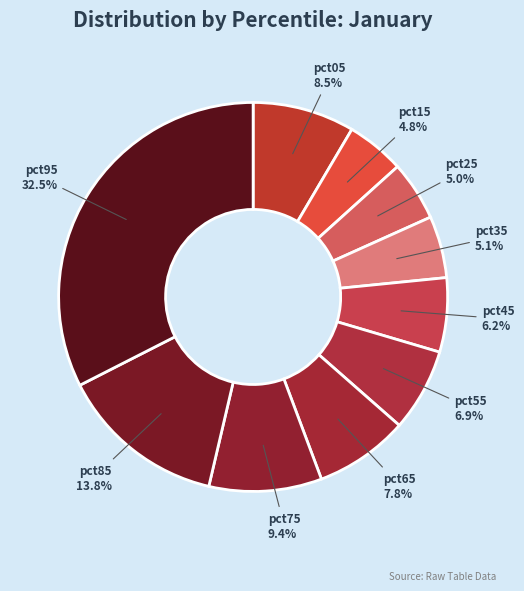

To the nearest percent, what percentage of the pie is pct65?

8%